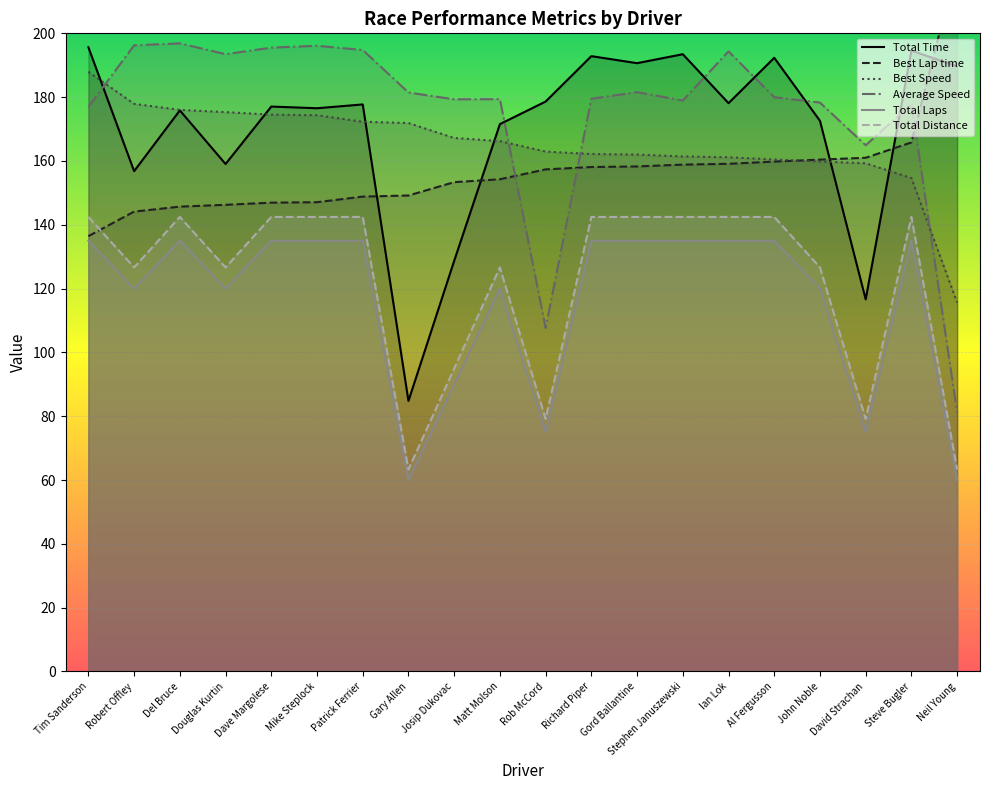

Between which two adjacent categories do Total Distance and Best Lap time first intersect?

Tim Sanderson and Robert Offley